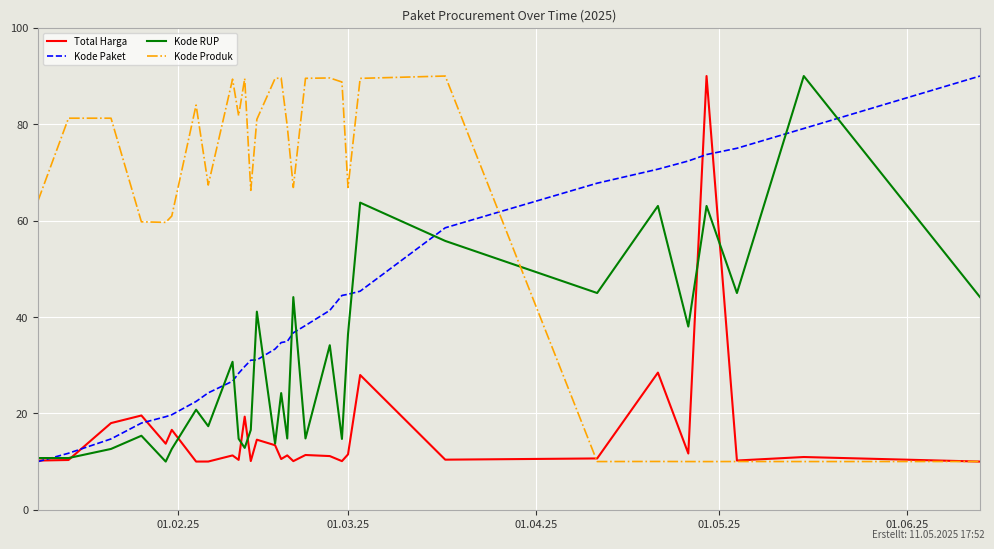

Which series has the largest total across all categories?

Kode Produk